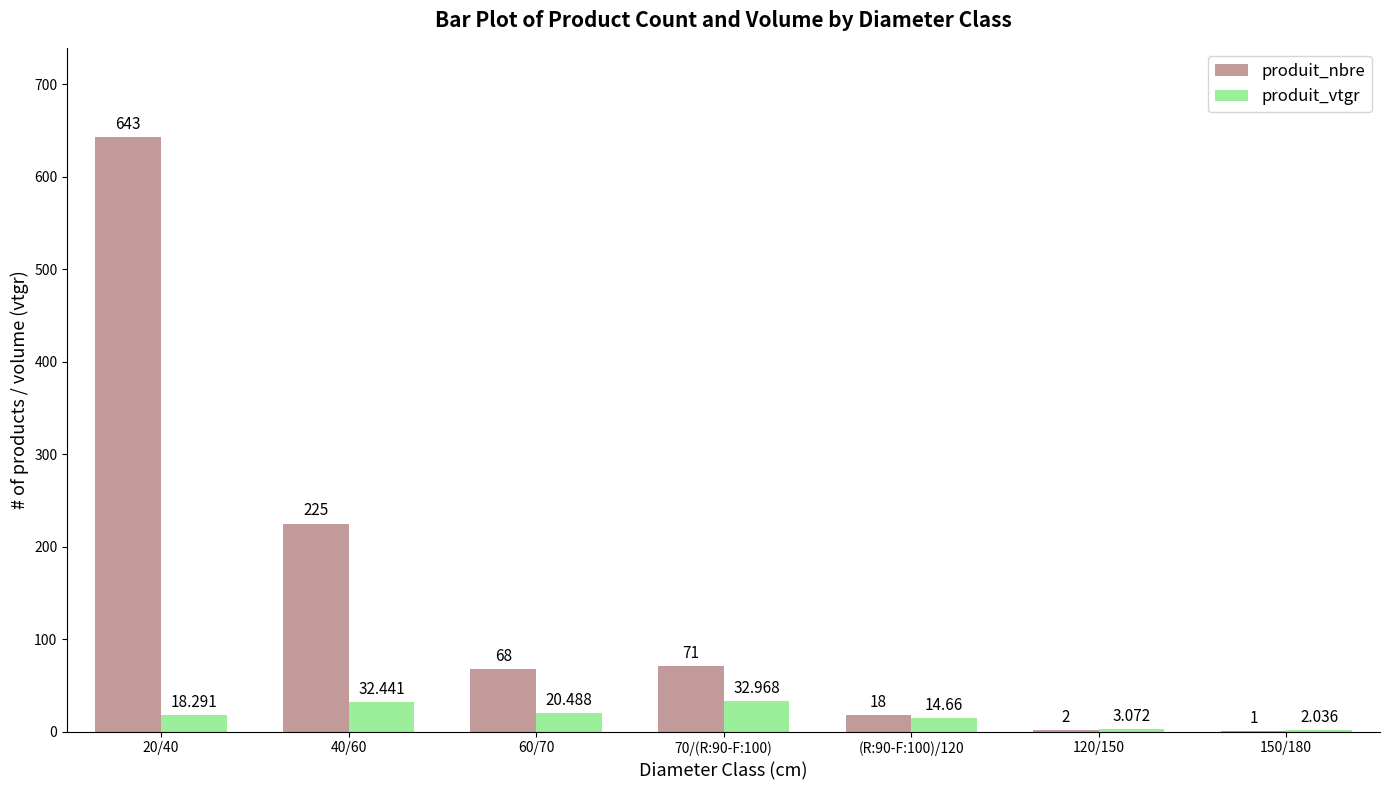

The value of produit_vtgr at (R:90-F:100)/120 is 14.7. True or false?

True